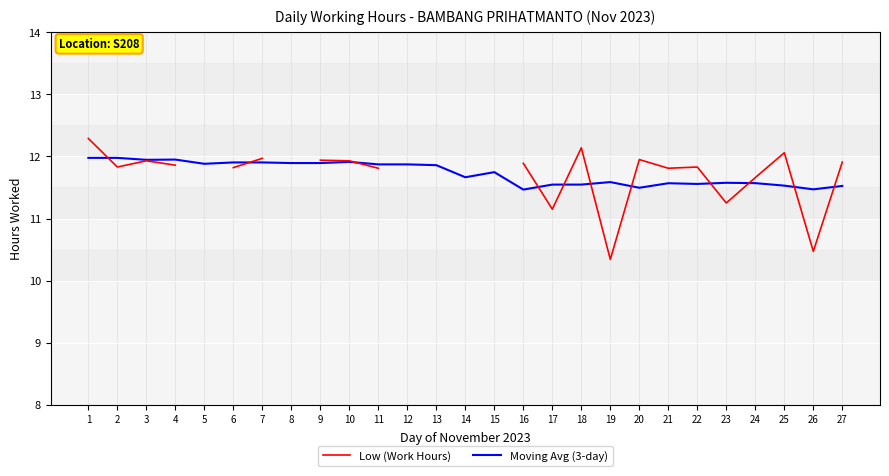

What are all the series names shown in the legend?

Low (Work Hours), Moving Avg (3-day)